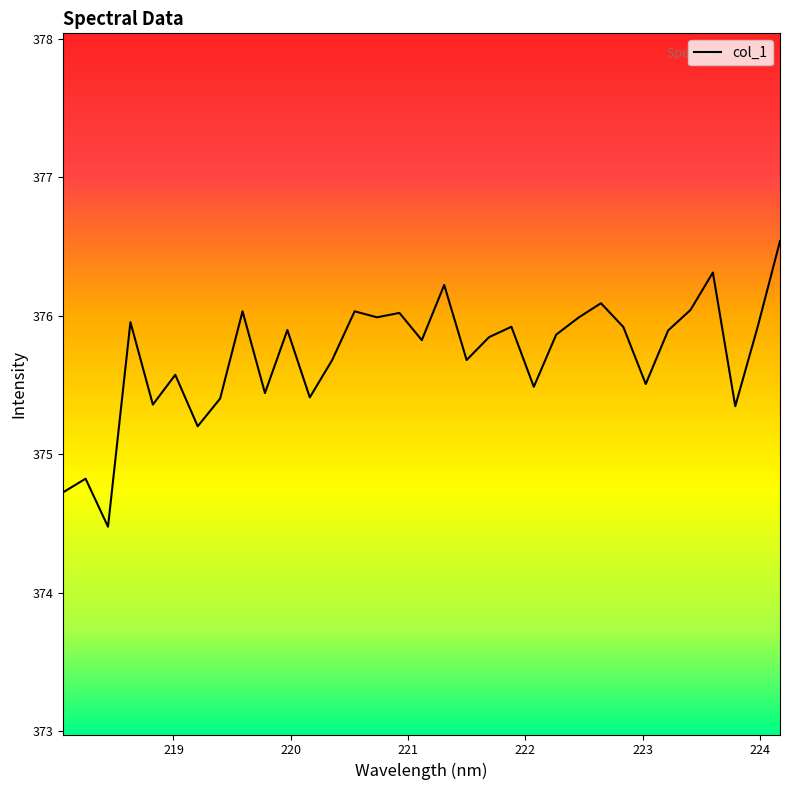

What is the difference between the maximum and minimum values?

2.1